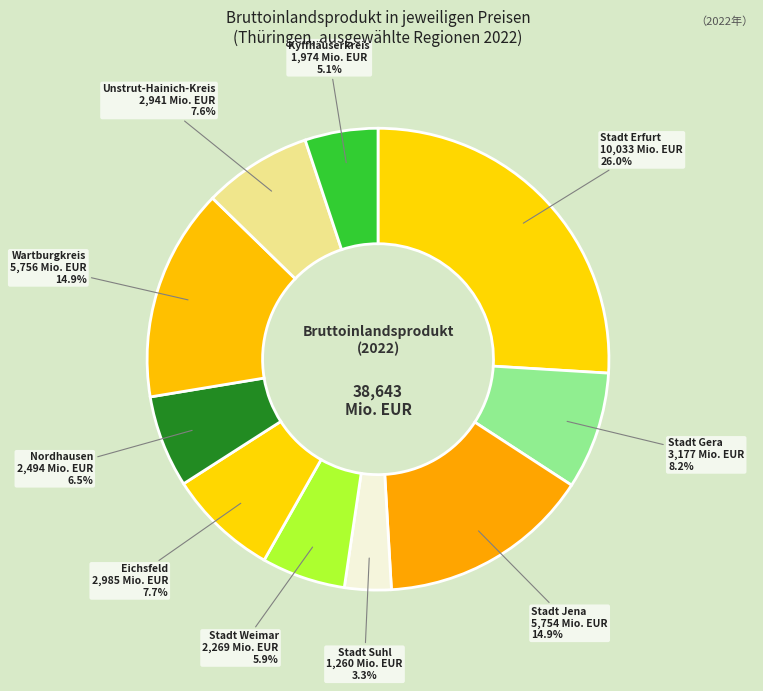

How many slices are in this pie chart?

10